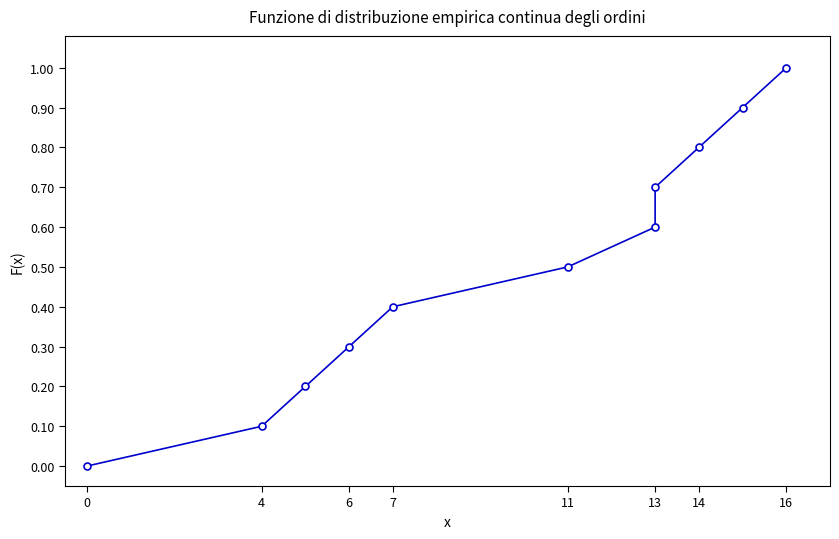

What is the maximum value shown in the chart?

1.0